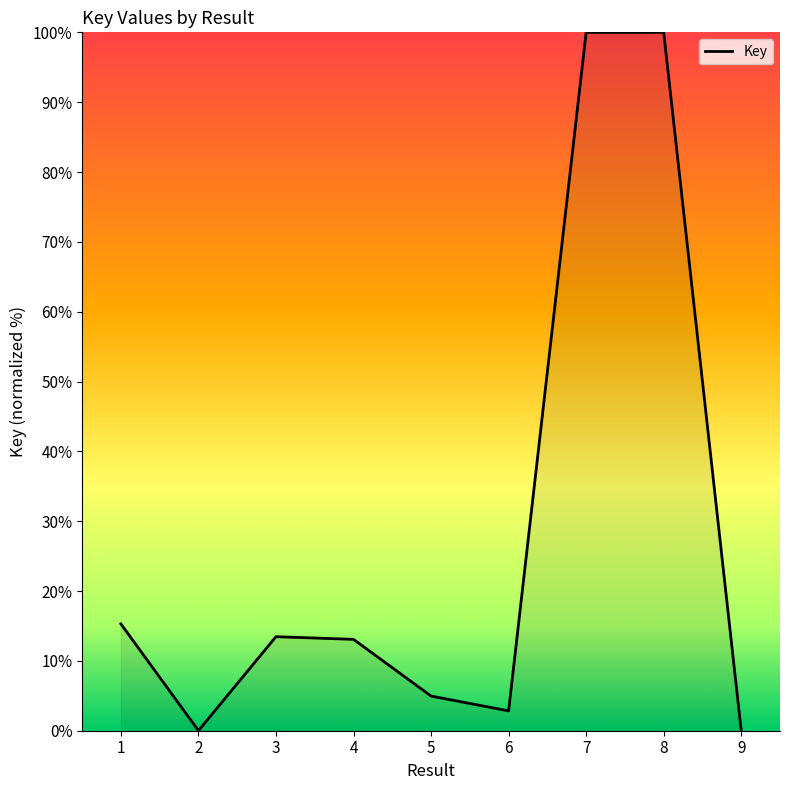

What is the approximate value at 8?

100.0